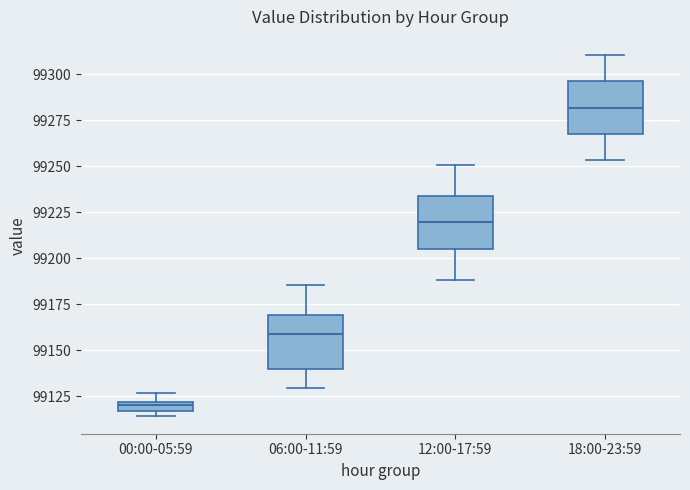

Where is the lower edge of the box for 06:00-11:59 on the y-axis? The values are not printed on the chart, so give them approximately, as read against the axis.

99140